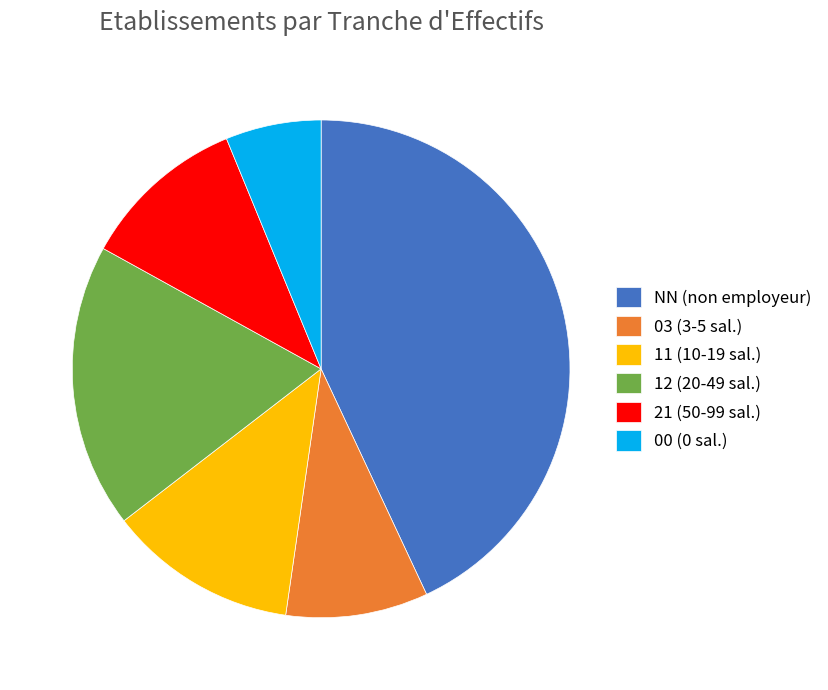

Does 11 (10-19 sal.) represent more than half of the total?

No